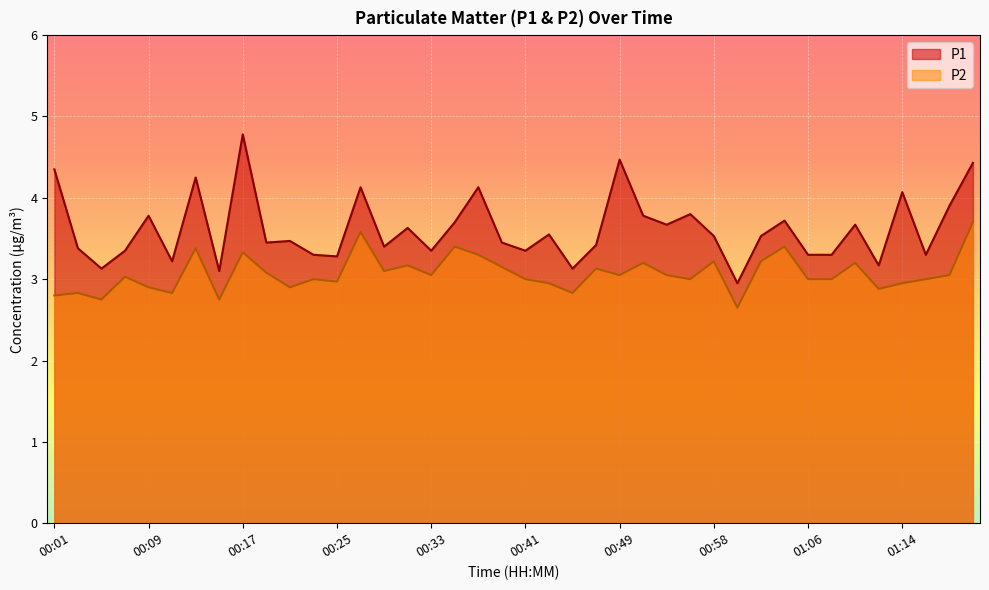

In P1, how many points are higher than both neighbors (excluding endpoints)?

13